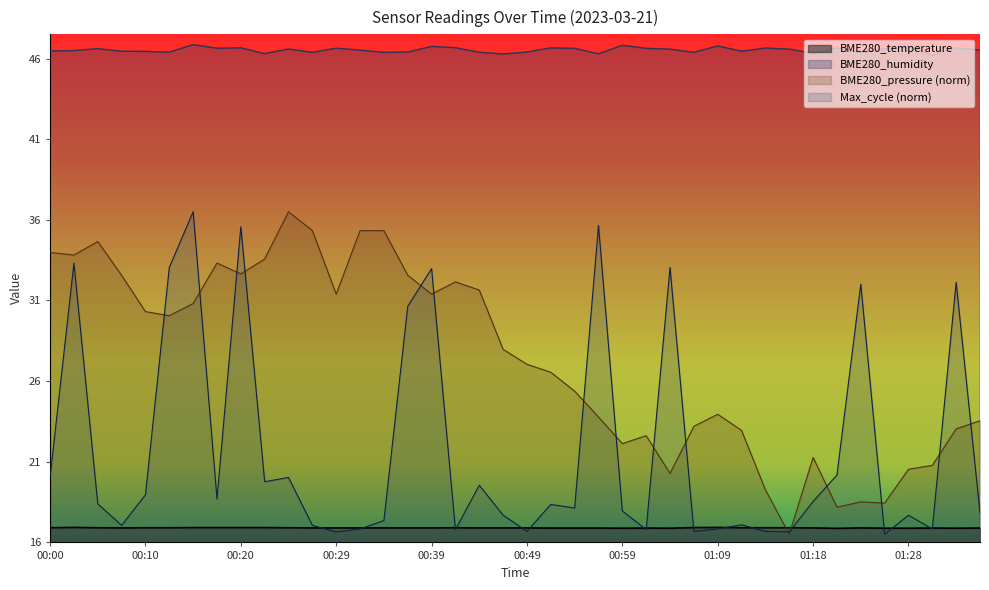

What position from the left is 00:47?

20